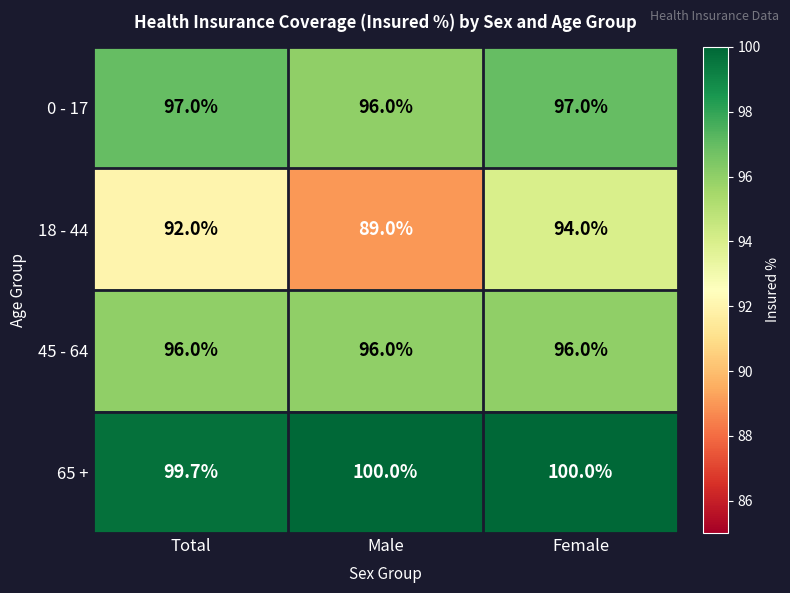

How many 65 + values are between 99 and 100?

3